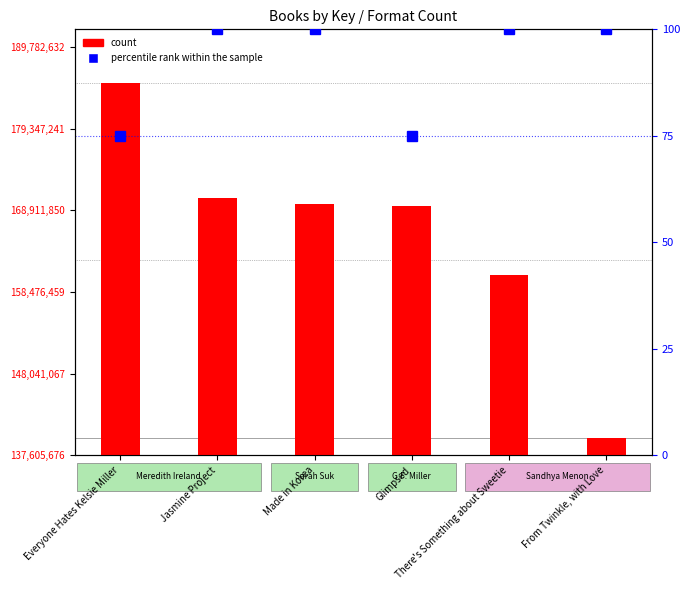

What is the label of the 4th bar from the left?

Glimpsed